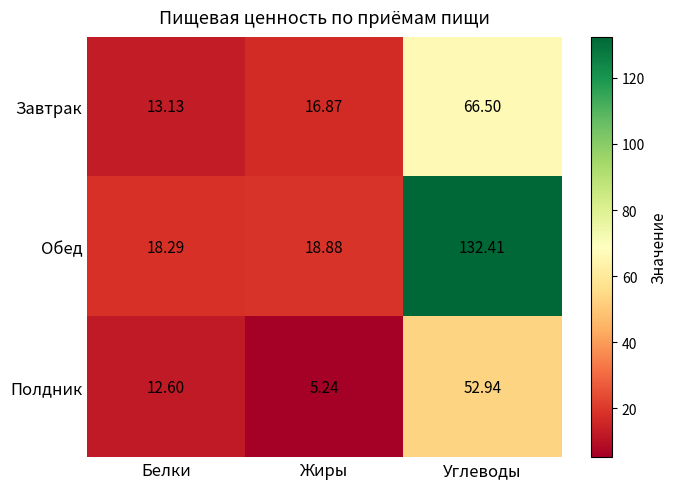

Where is Полдник nearest to the value 29?

Белки